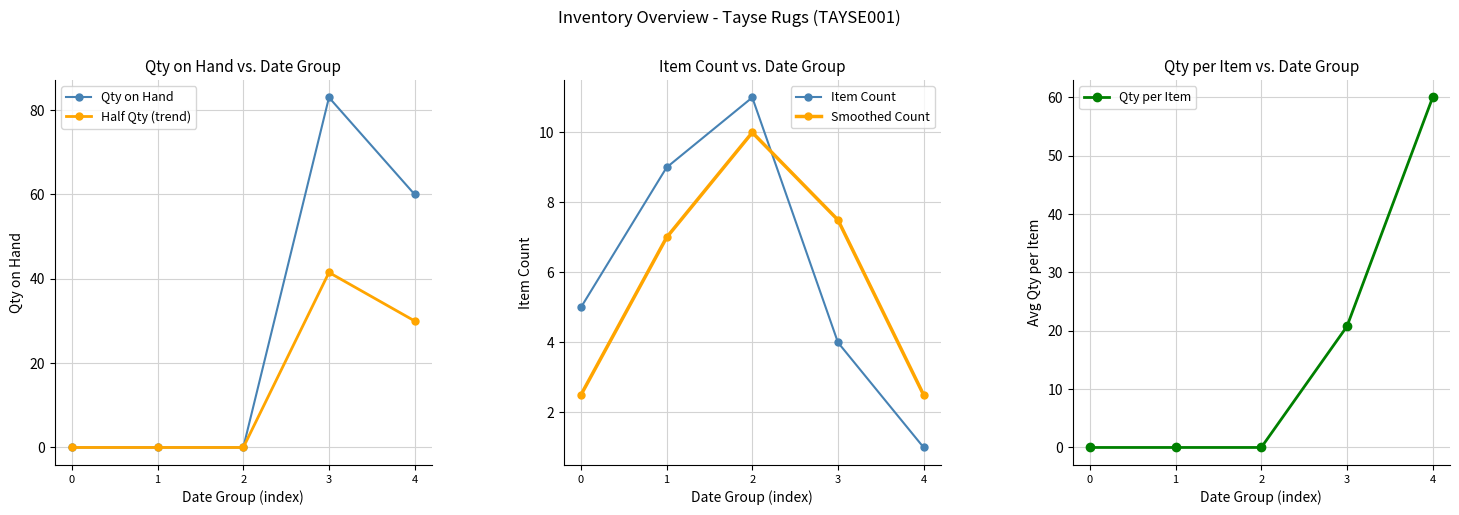

What is the value of the Smoothed Count point at the 5th from the left?

2.5